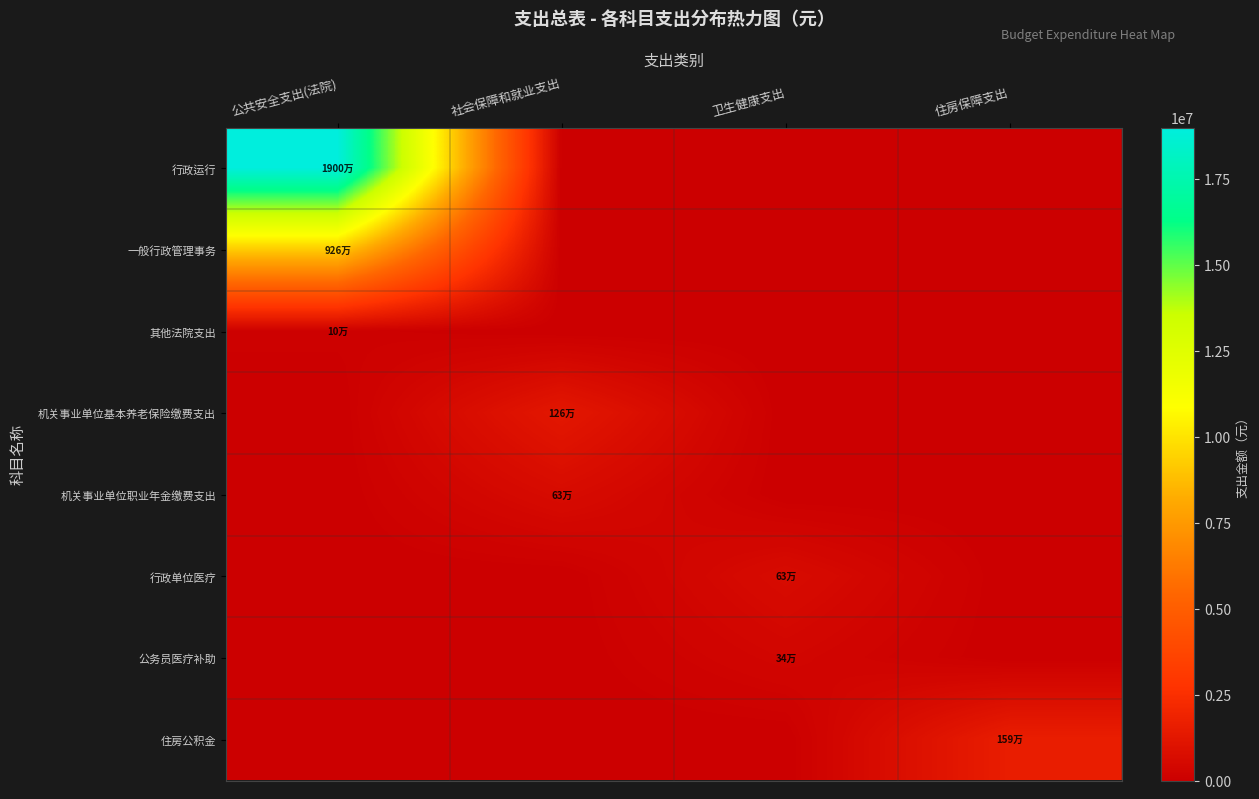

Reading left to right, list all the values displayed in this chart.

行政运行: 公共安全支出(法院)=19000329.7	社会保障和就业支出=0.0	卫生健康支出=0.0	住房保障支出=0.0
一般行政管理事务: 公共安全支出(法院)=9257619.7	社会保障和就业支出=0.0	卫生健康支出=0.0	住房保障支出=0.0
其他法院支出: 公共安全支出(法院)=100000.0	社会保障和就业支出=0.0	卫生健康支出=0.0	住房保障支出=0.0
机关事业单位基本养老保险缴费支出: 公共安全支出(法院)=0.0	社会保障和就业支出=1257450.9	卫生健康支出=0.0	住房保障支出=0.0
机关事业单位职业年金缴费支出: 公共安全支出(法院)=0.0	社会保障和就业支出=628725.4	卫生健康支出=0.0	住房保障支出=0.0
行政单位医疗: 公共安全支出(法院)=0.0	社会保障和就业支出=0.0	卫生健康支出=633576.7	住房保障支出=0.0
公务员医疗补助: 公共安全支出(法院)=0.0	社会保障和就业支出=0.0	卫生健康支出=342377.4	住房保障支出=0.0
住房公积金: 公共安全支出(法院)=0.0	社会保障和就业支出=0.0	卫生健康支出=0.0	住房保障支出=1593240.3